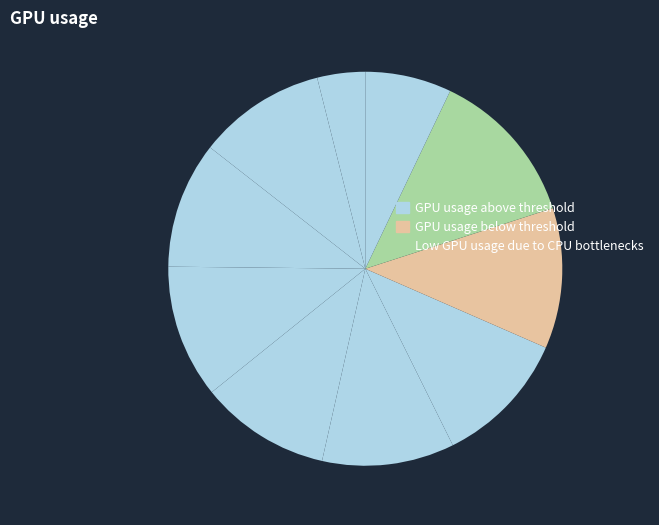

Count the number of slices in the pie.

10